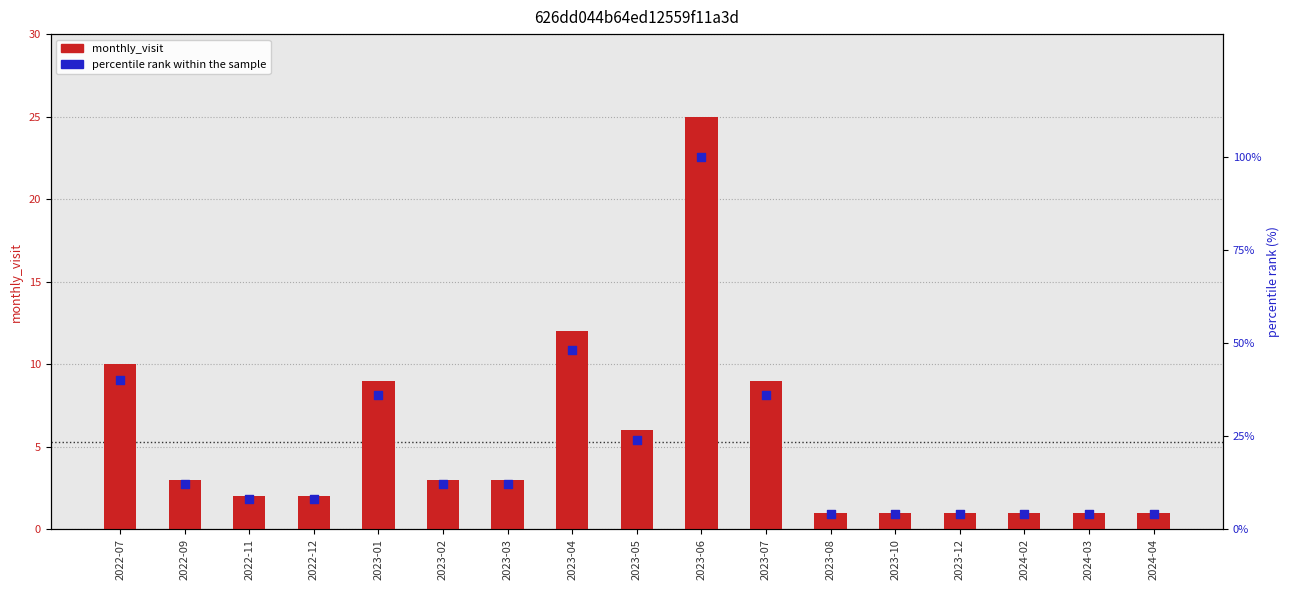

Which series has the widest spread of Y values?

percentile rank within the sample